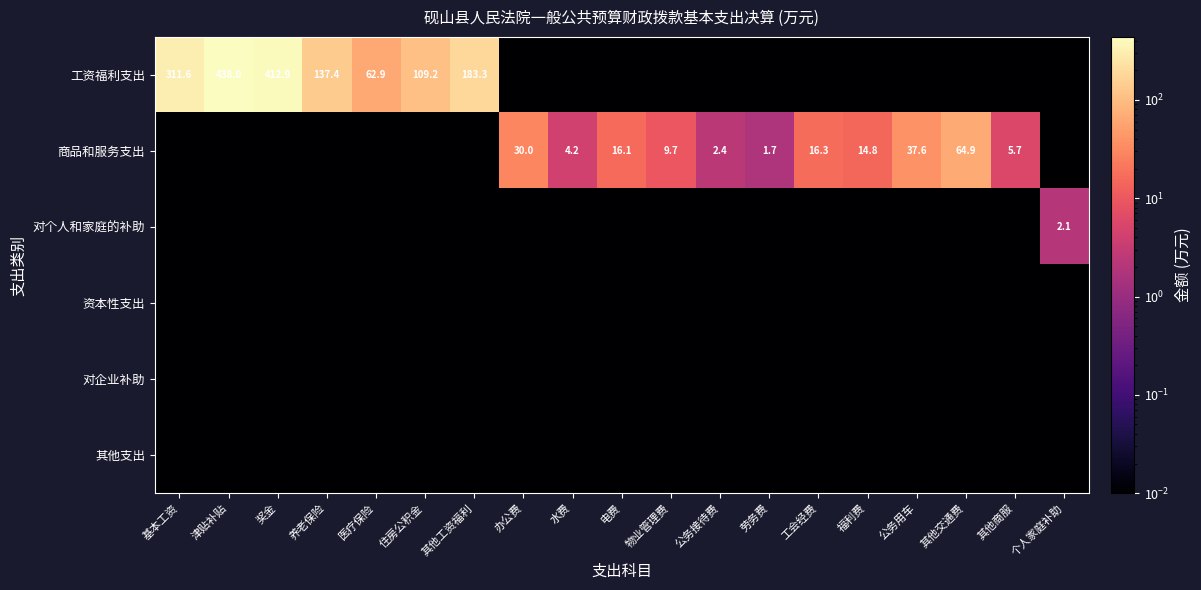

Where does the 商品和服务支出 series first go above 2?

办公费